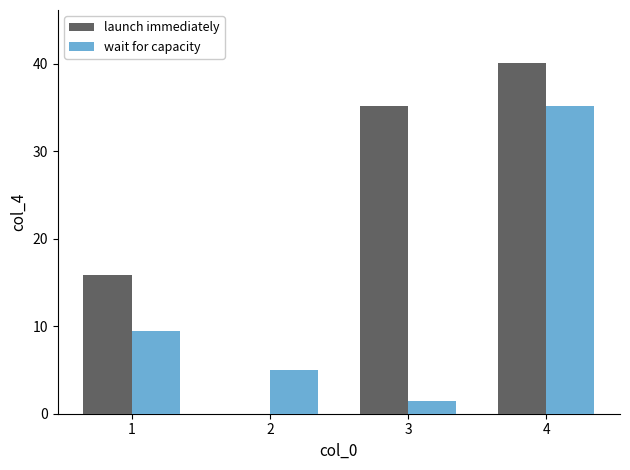

What is the sum of the launch immediately values at 1 and 2?

15.8